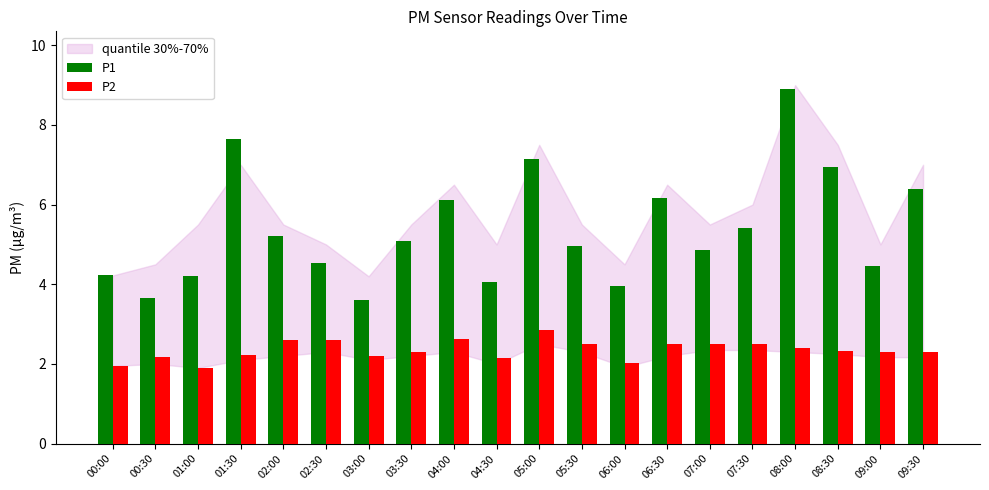

Which series changed the most between 00:30 and 08:30?

P1